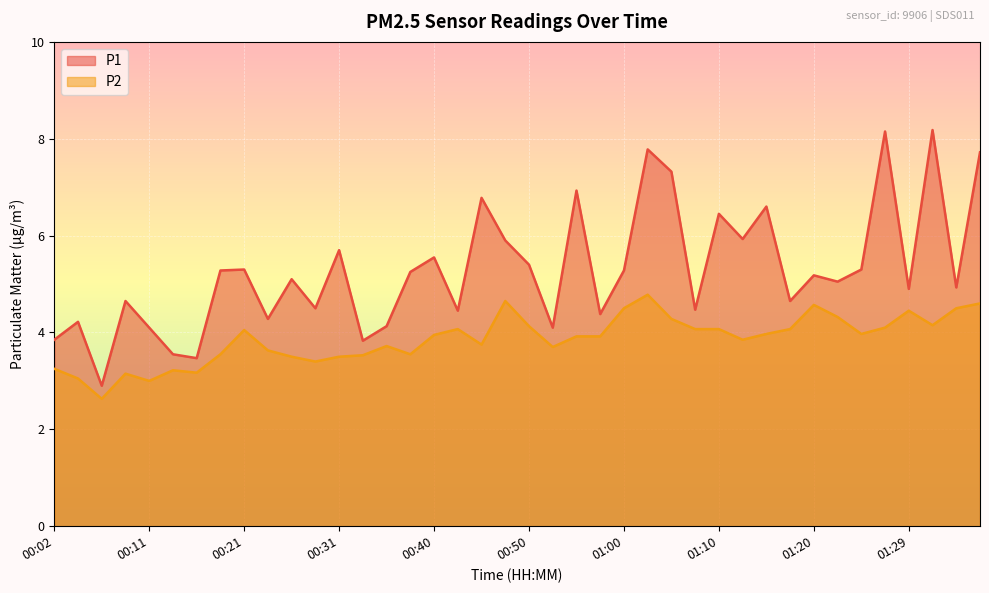

What is the value of the P1 point at the 6th from the left?

3.5